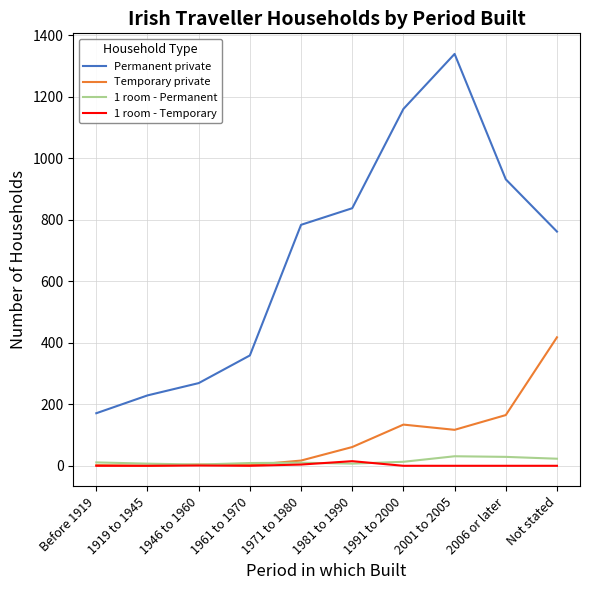

Does the chart have visible grid lines?

Yes